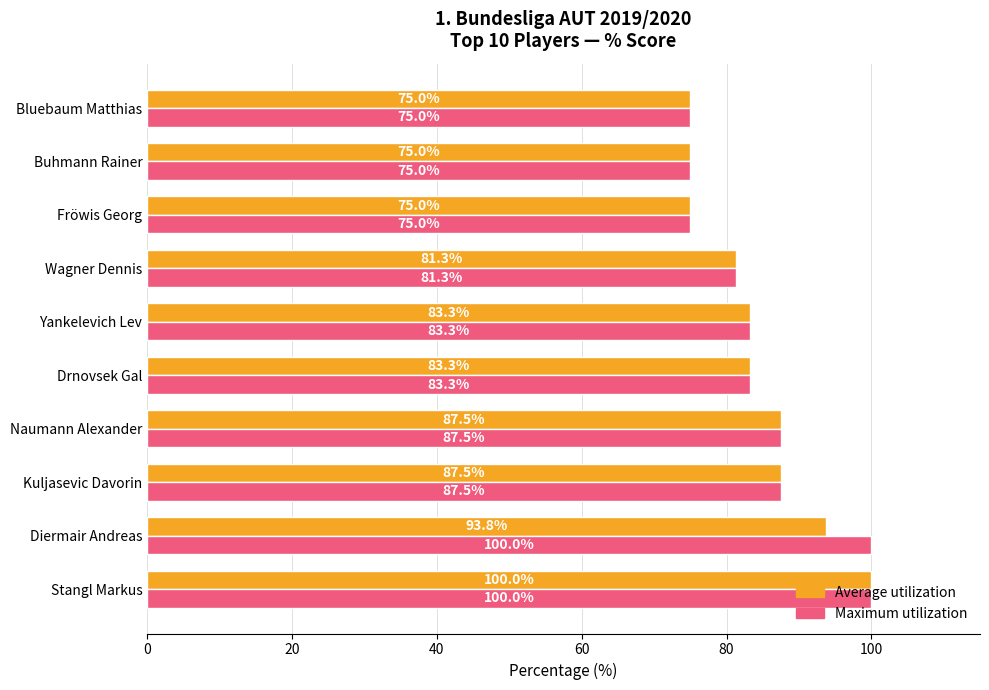

Read the Maximum utilization value at Drnovsek Gal.

83.3